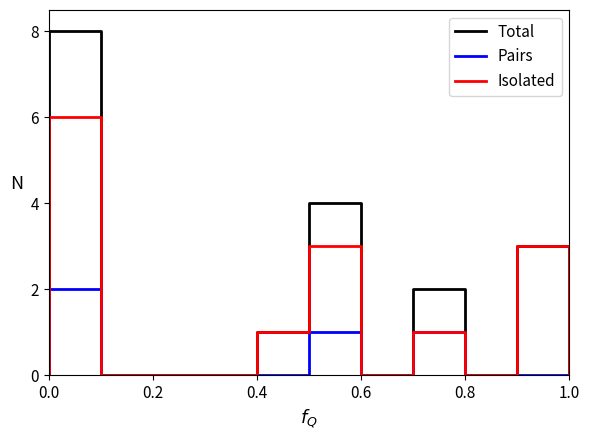

True or false: Total and Isolated intersect in this chart.

False